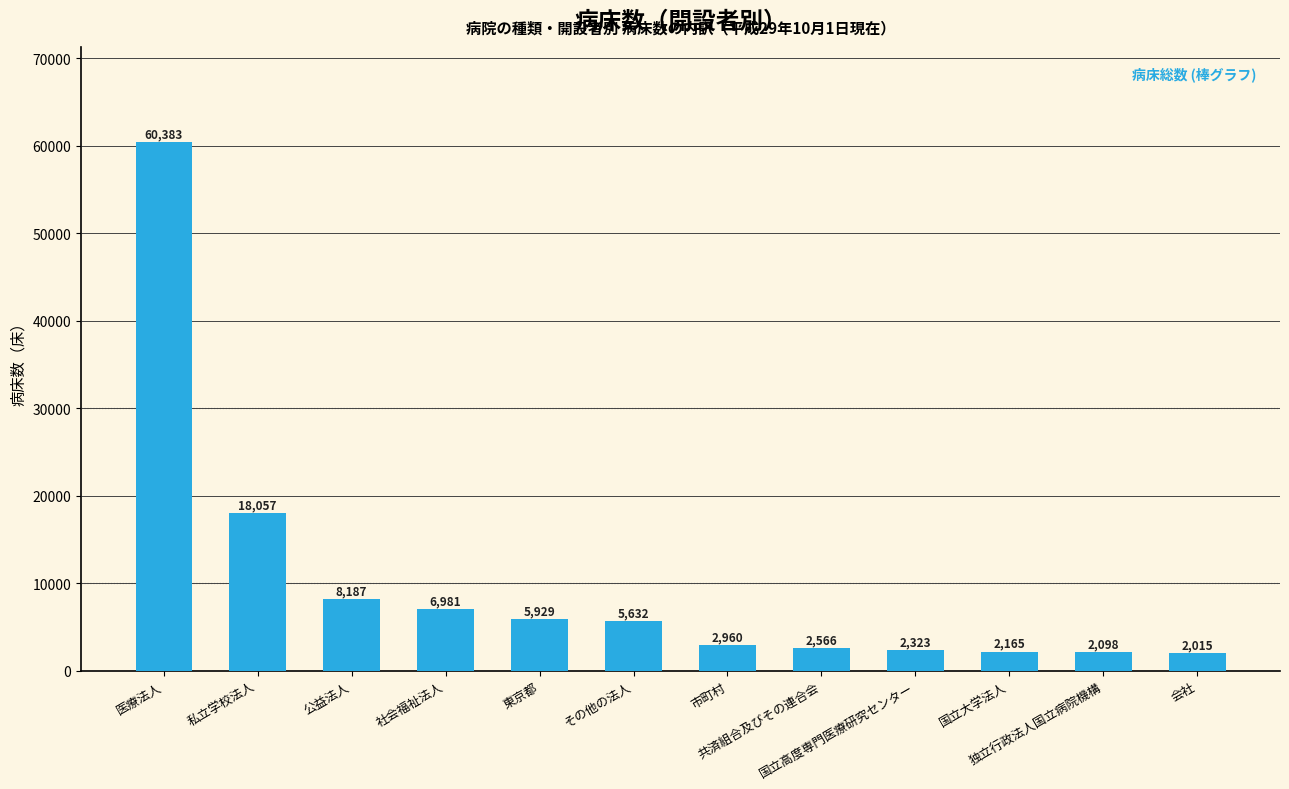

What is the value of the 2nd bar from the left?

18057